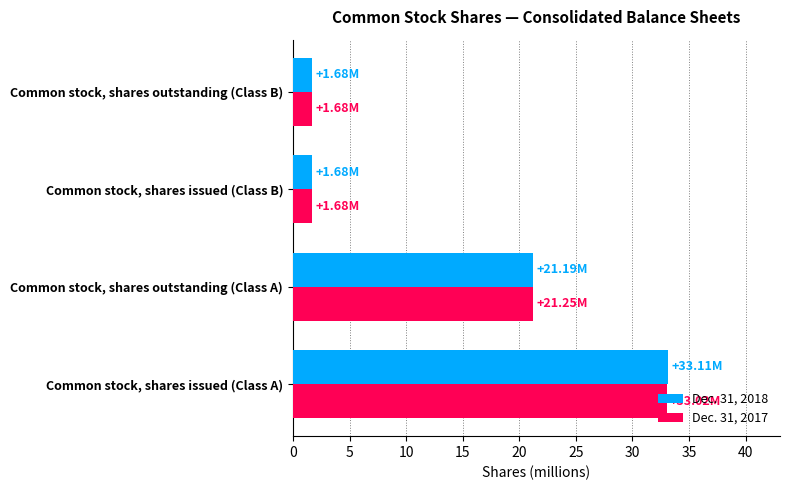

What is the minimum value for Dec. 31, 2017?

1.7